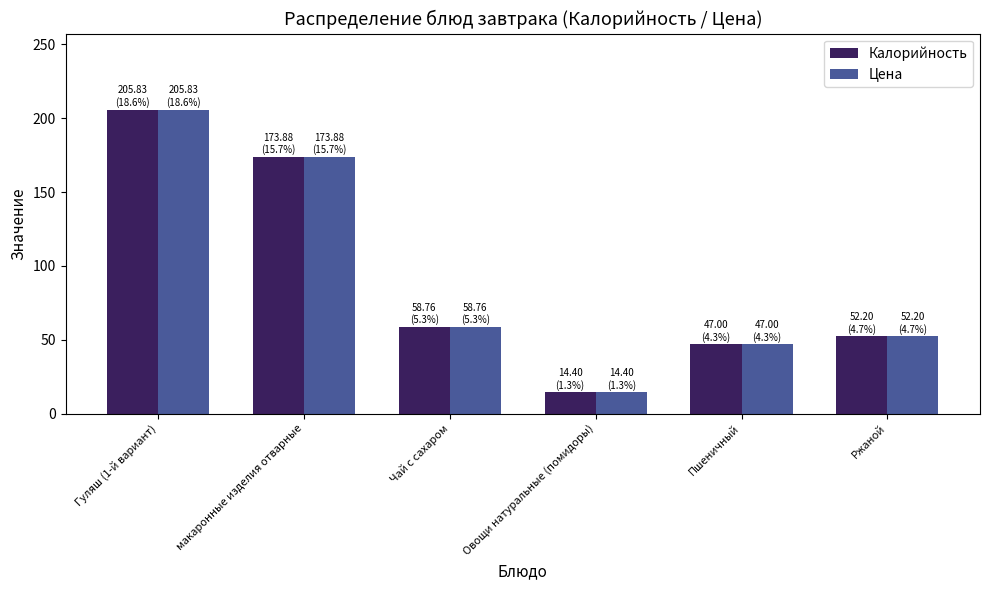

Read the Калорийность value at Гуляш (1-й вариант).

205.8